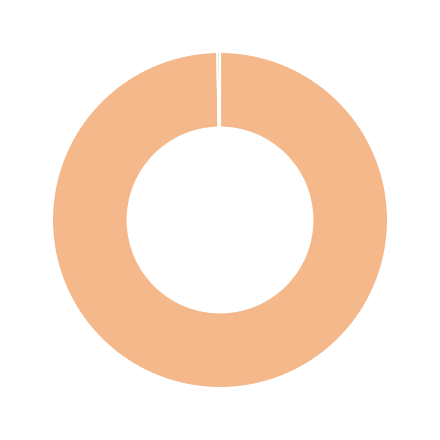

Is there a majority slice in this chart?

Yes